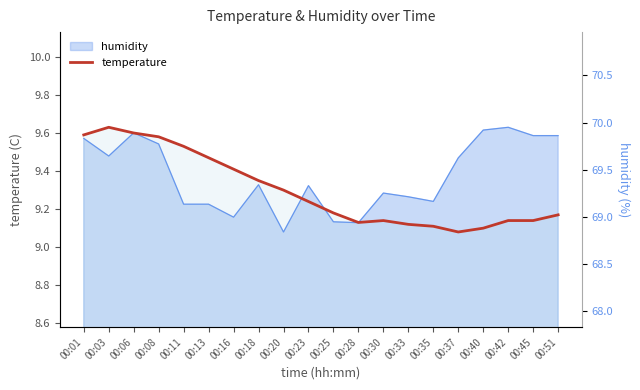

What is the sum of the values at 00:30 and 00:35?

18.2